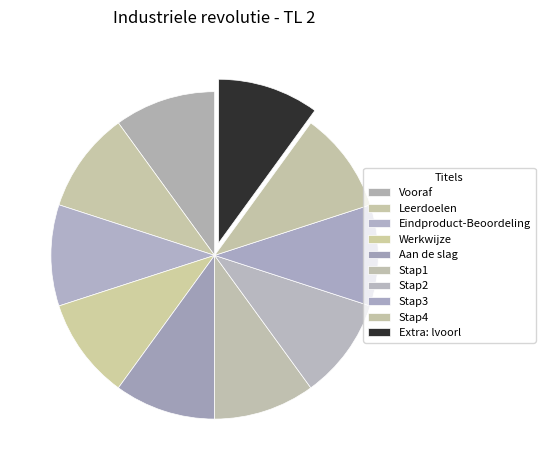

Do Vooraf and Werkwijze together represent more than half of the pie?

No